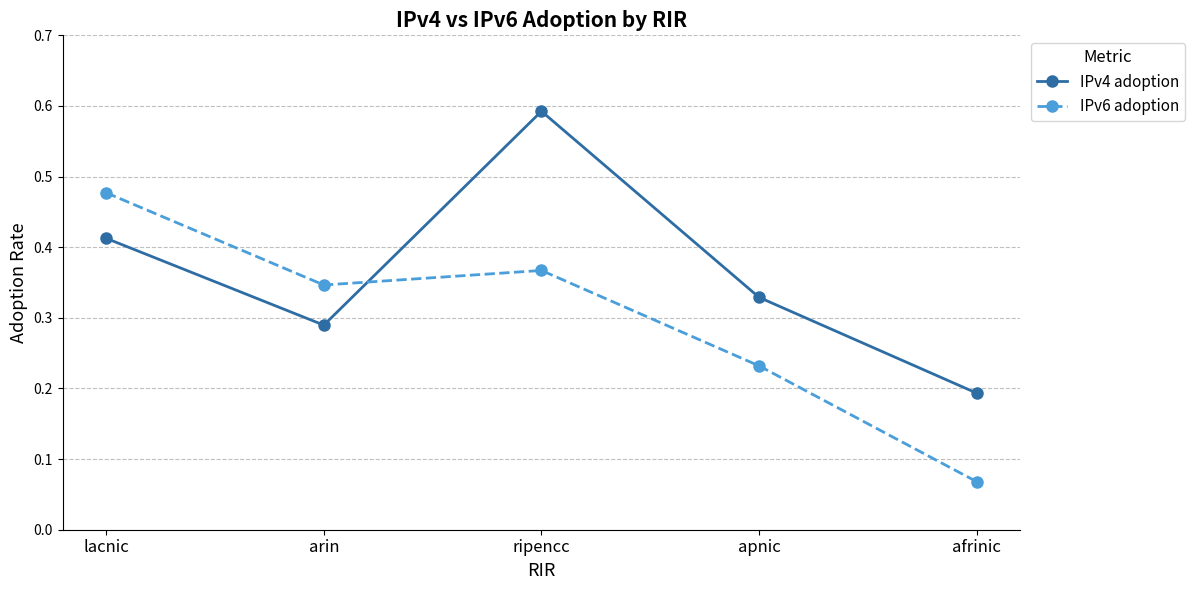

What is the sum of all IPv6 adoption values?

1.5